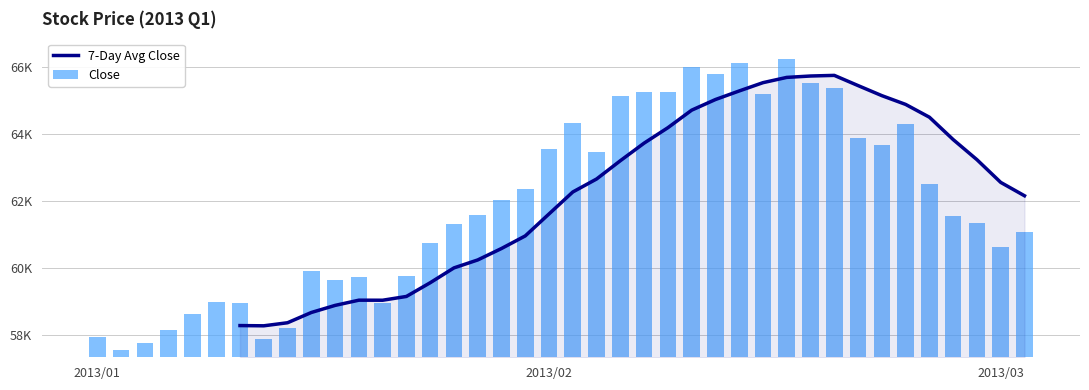

At 3, list the series in order from smallest to largest.

7-Day Avg Close, Close